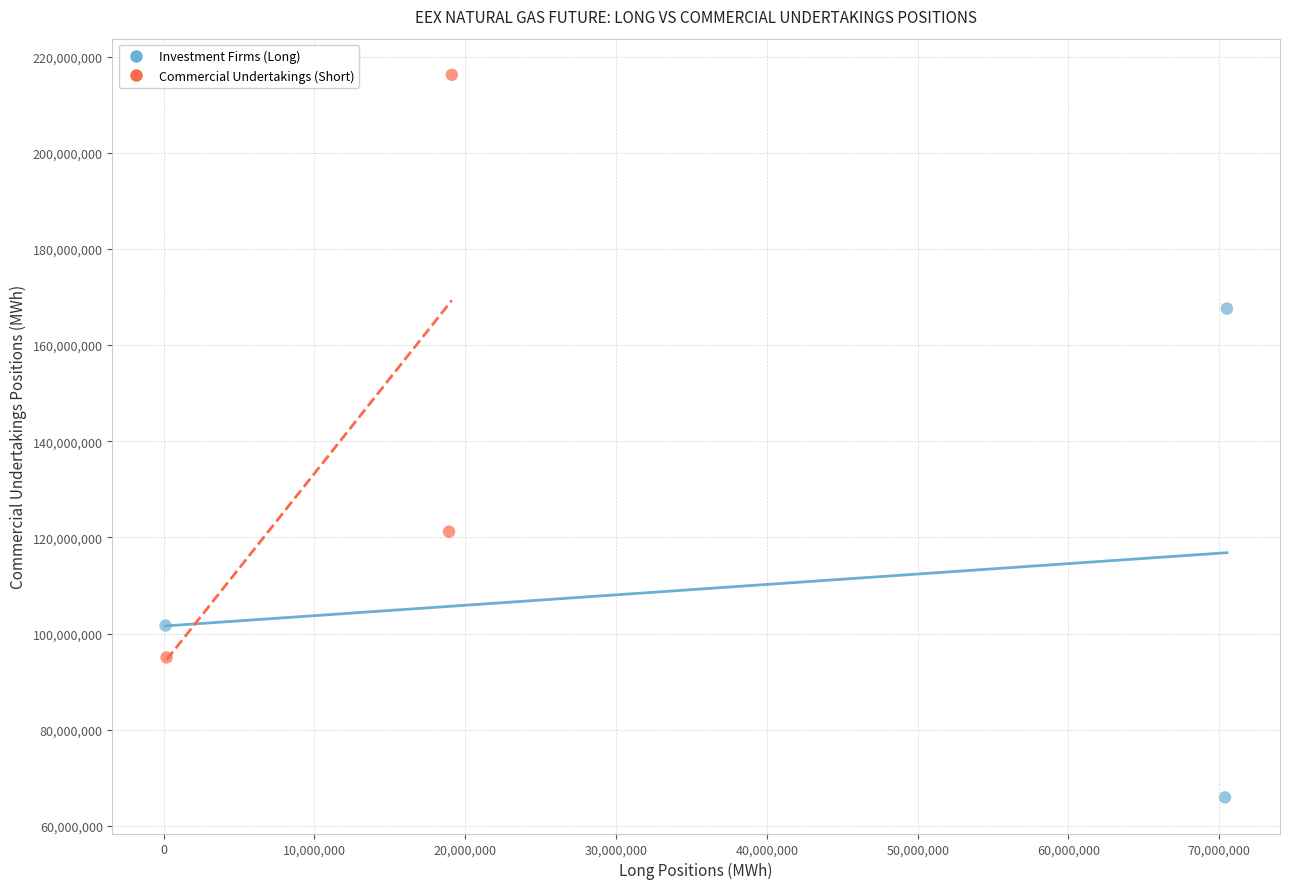

Which series contains the lowest Y value?

Investment Firms (Long)